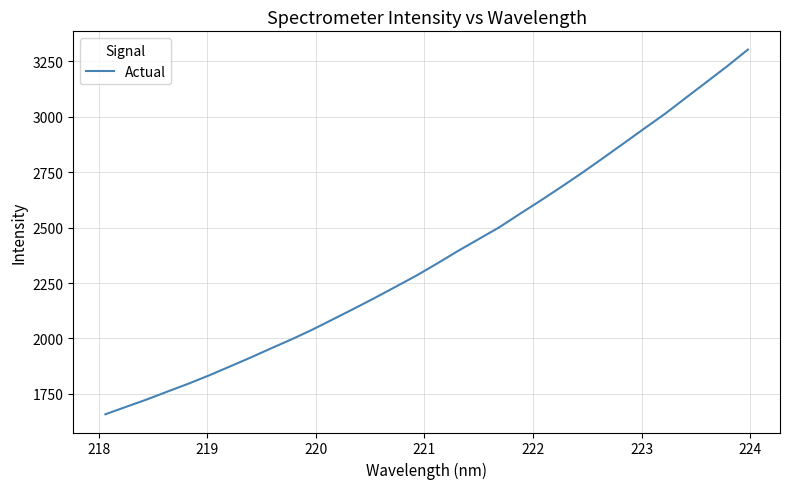

What is the difference between the maximum and minimum values?

1645.7